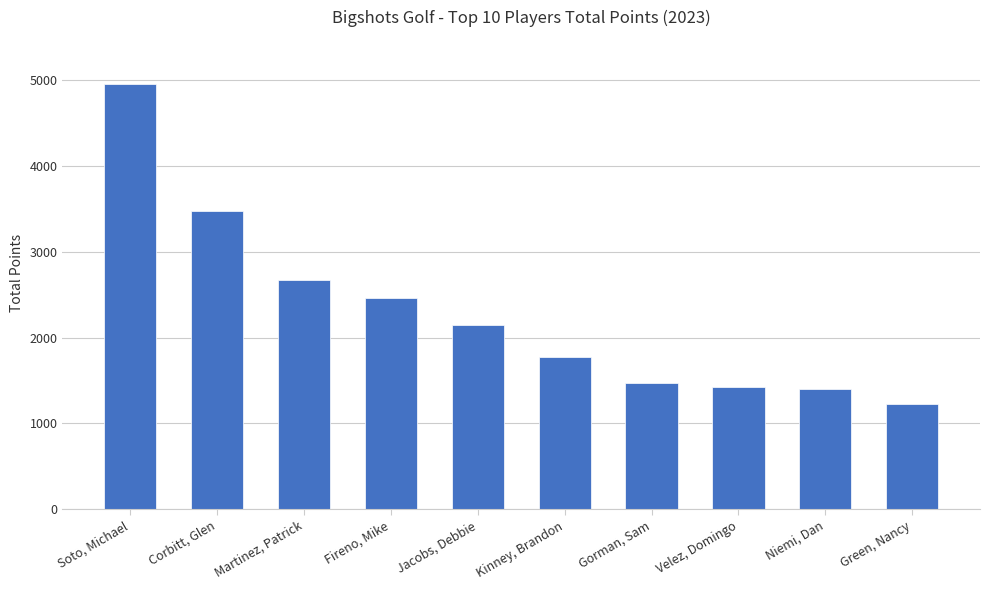

What is the difference between the maximum and second lowest values?

3550